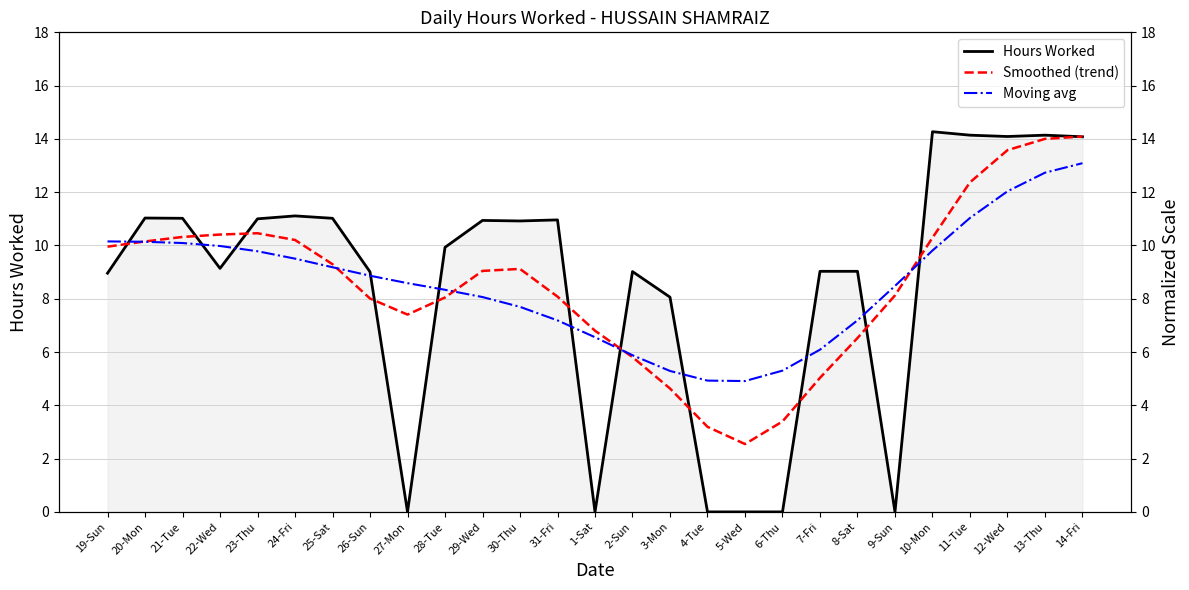

What is the difference between the Moving avg values at 20-Mon and 24-Fri?

0.6